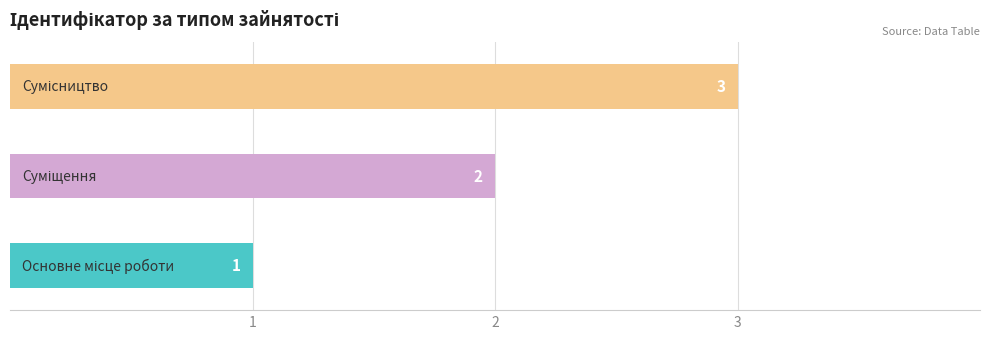

How many bars are there in total?

3